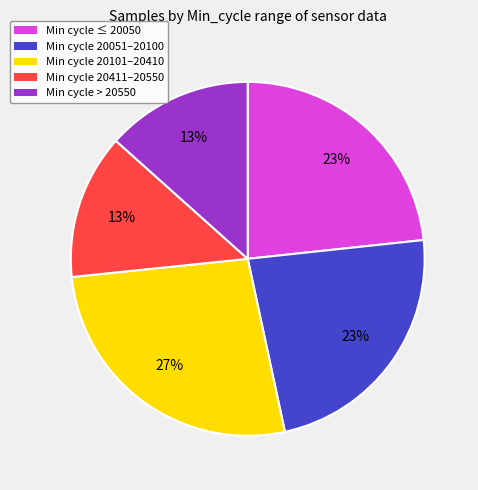

Is there any slice that represents more than half of the pie?

No